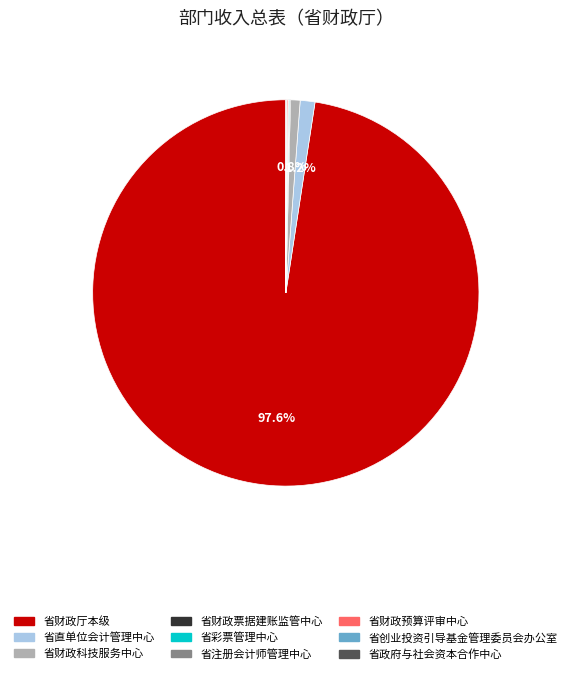

Is the sum of 省财政科技服务中心 and 省财政厅本级 greater than half?

Yes